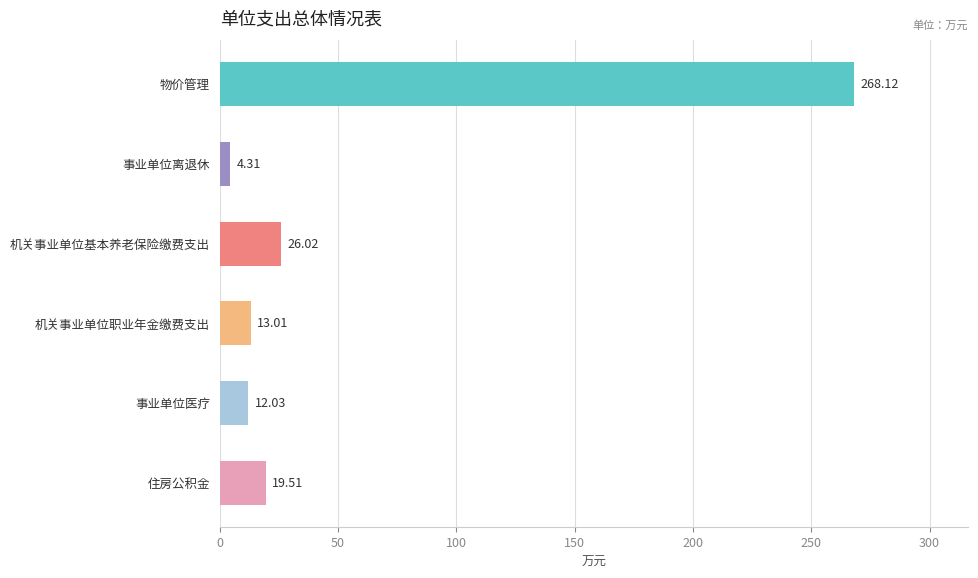

Are the bars horizontal?

Yes